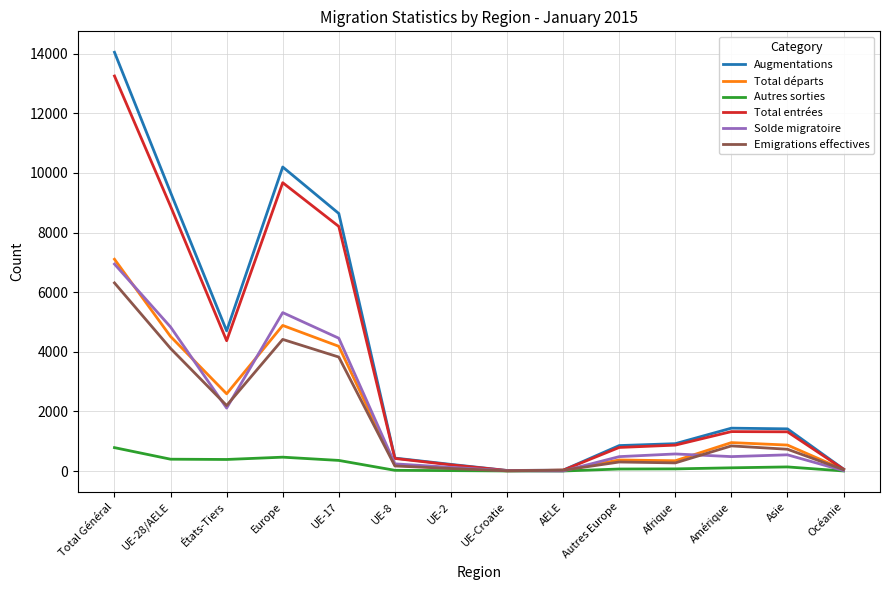

What is the difference between the Total départs values at États-Tiers and AELE?

2563